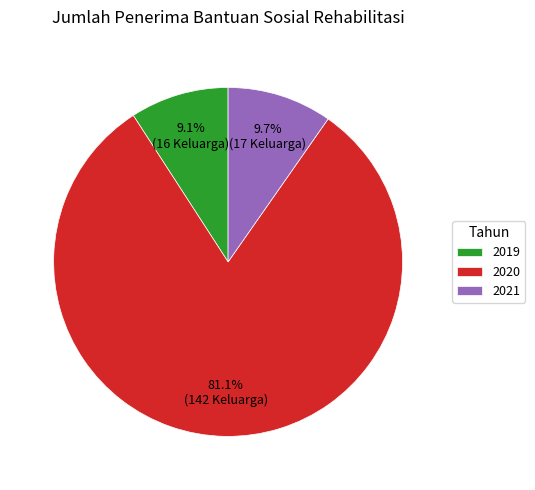

Between 2020 and 2019, which is larger?

2020